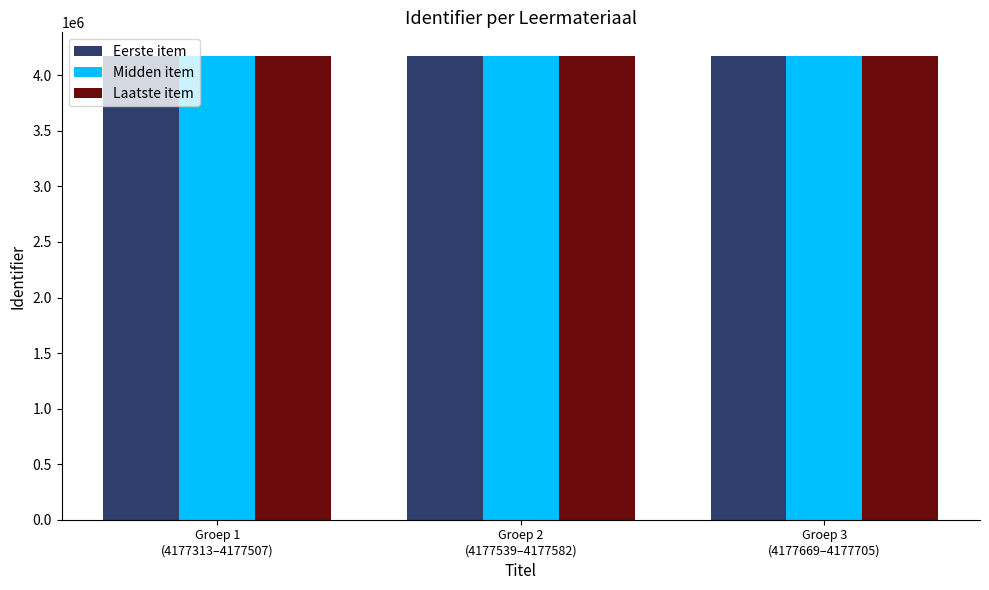

How many bars are there in total?

9